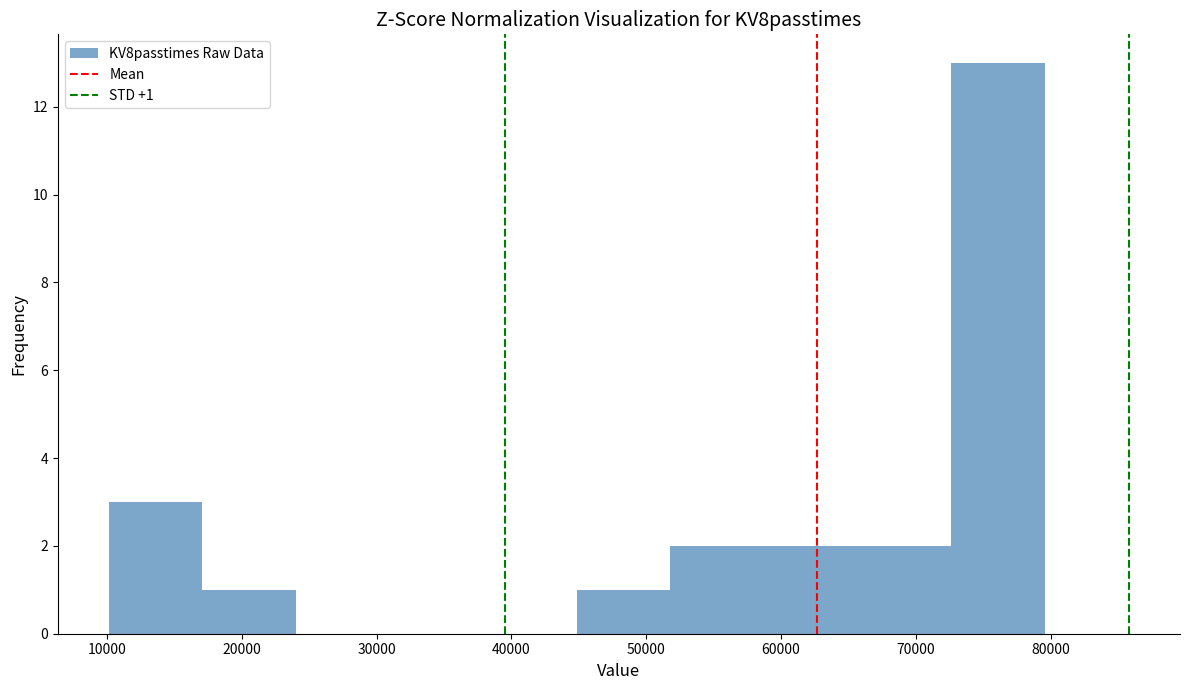

Over which range of the x-axis is the bar tallest?

73000 to 80000